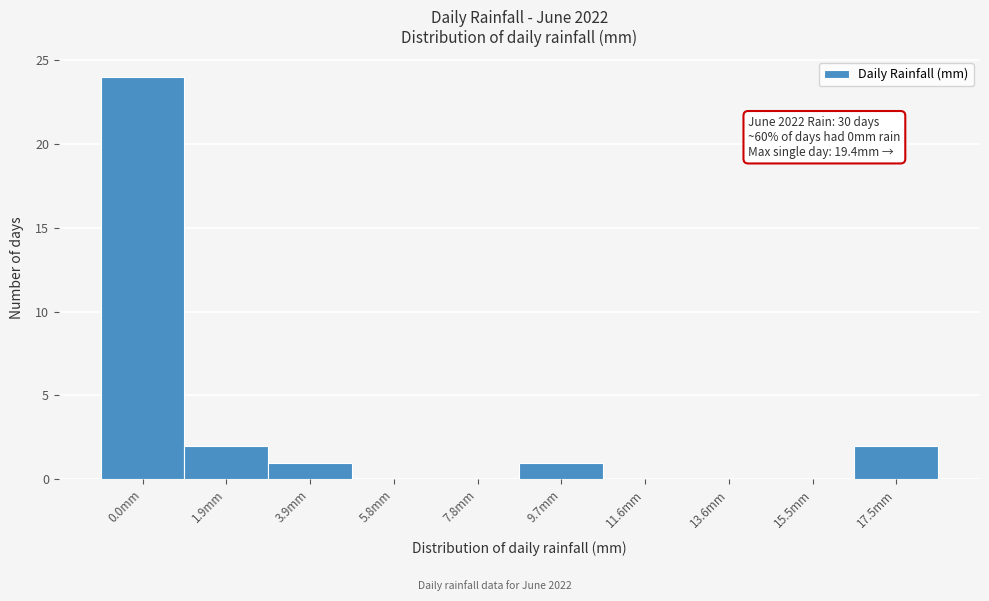

Reading right to left, what are all the values shown in this chart?

17.5mm=2	15.5mm=0	13.6mm=0	11.6mm=0	9.7mm=1	7.8mm=0	5.8mm=0	3.9mm=1	1.9mm=2	0.0mm=24